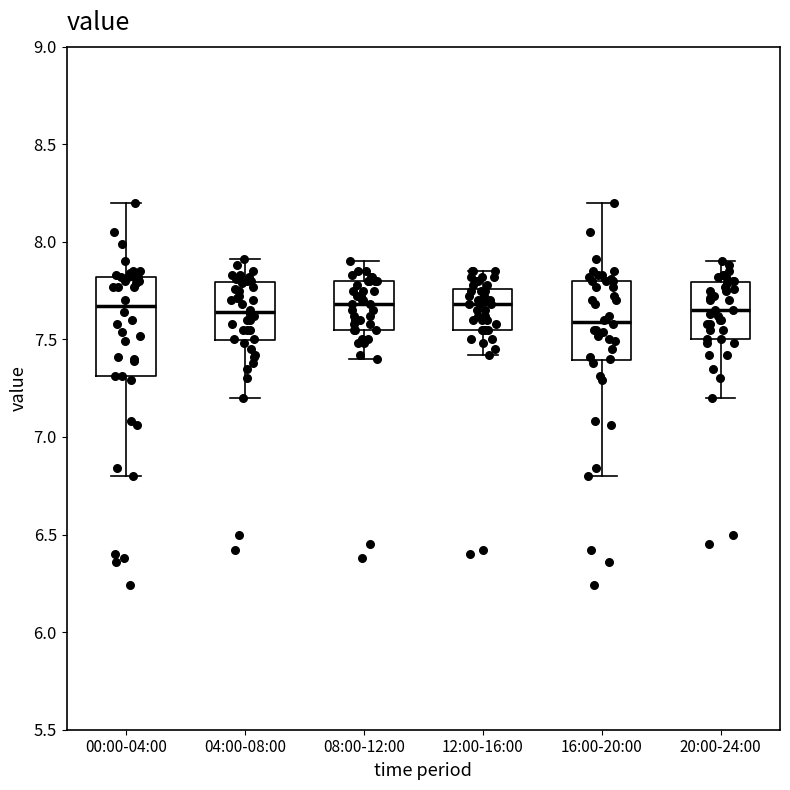

Which box has the lowest median line?

16:00-20:00